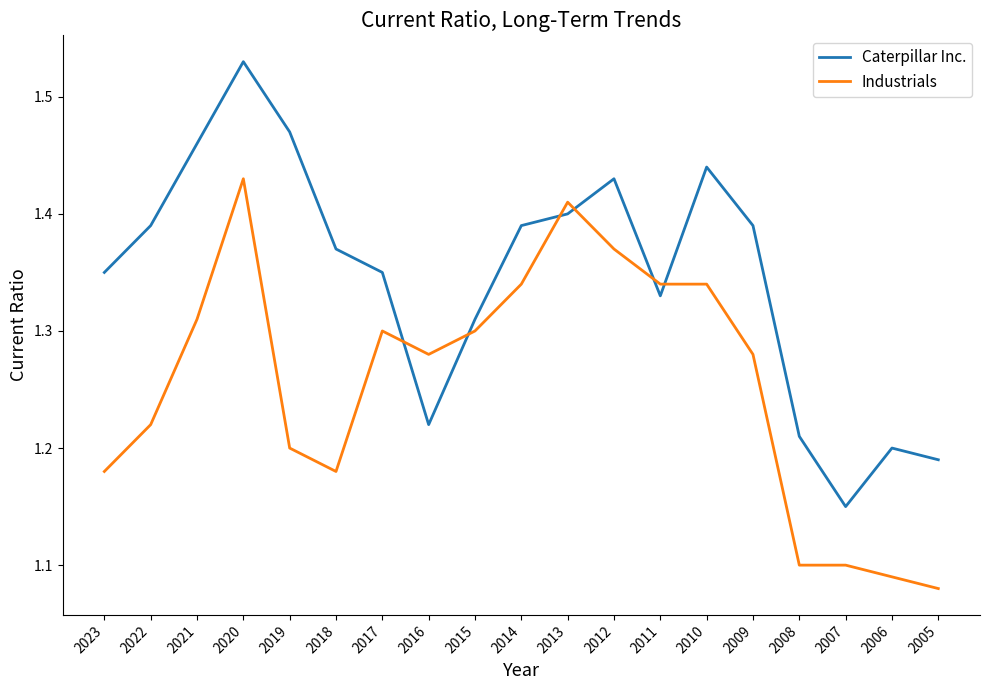

At which category does Industrials reach its first local valley?

2018